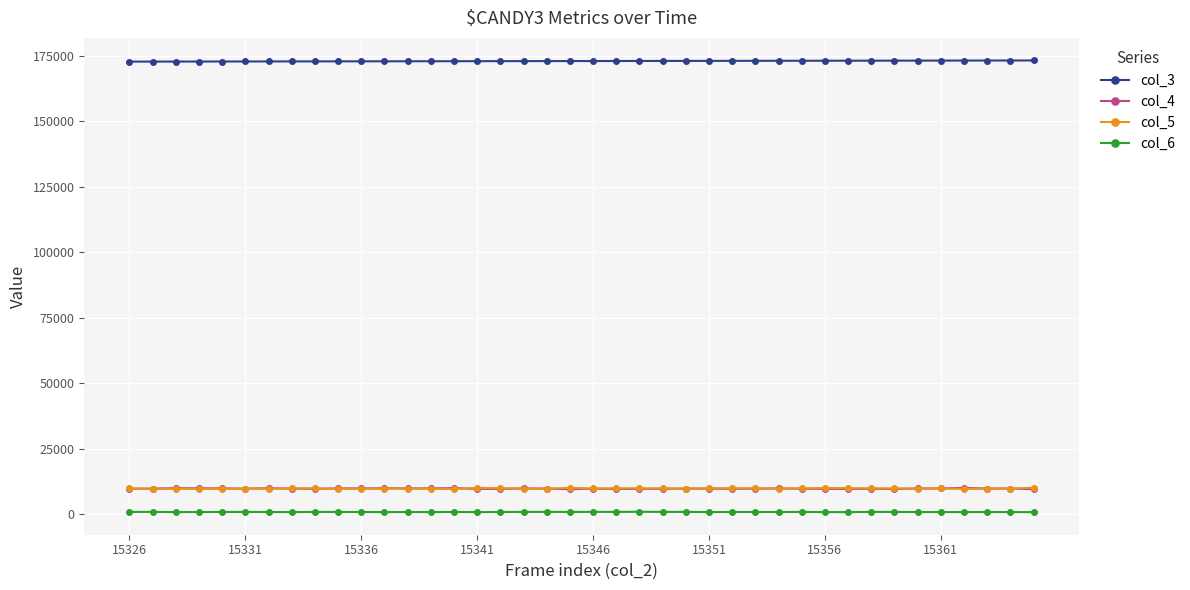

How many data points does each series have?

40